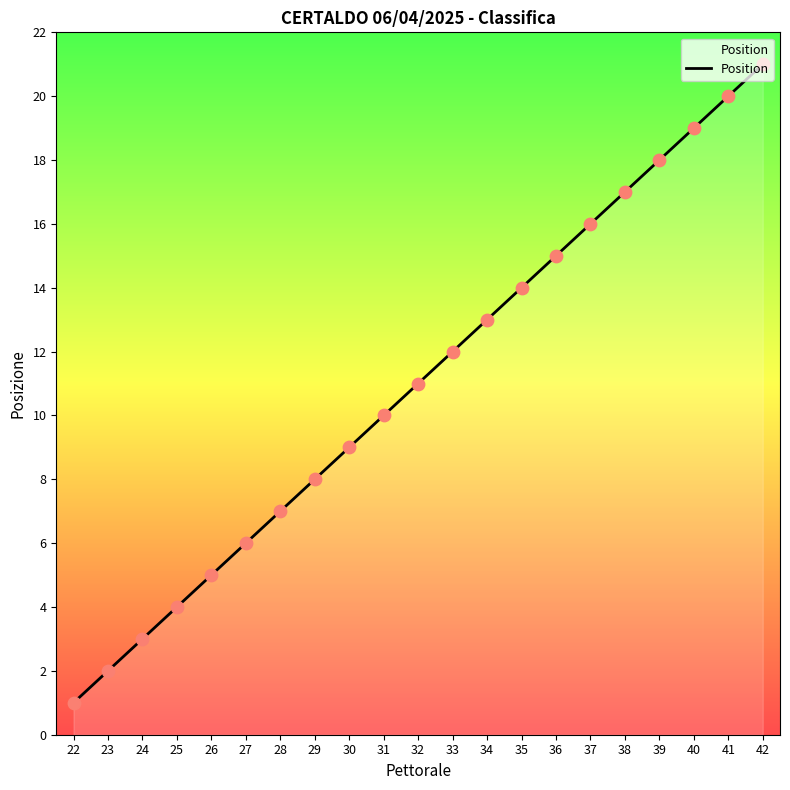

Between 29 and 36, which is larger?

36